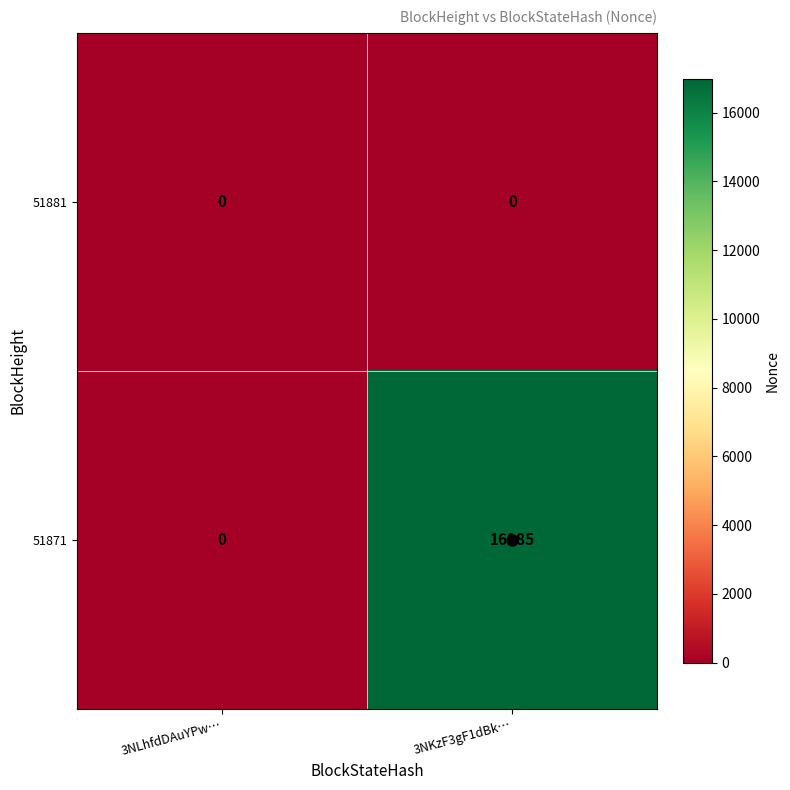

Which category has the highest value in the 51871 series?

3NKzF3gF1dBk…